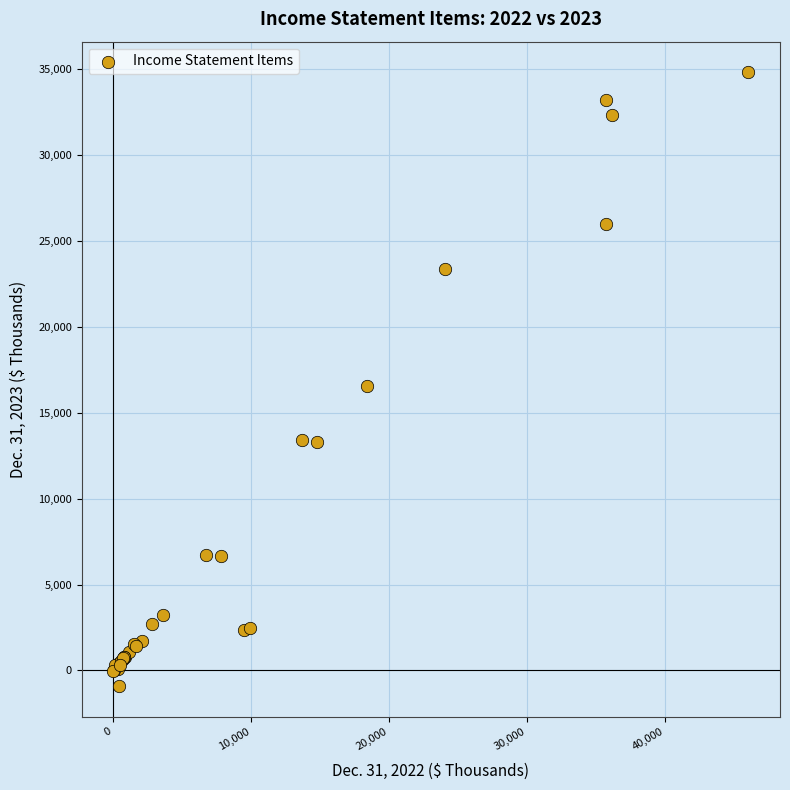

What Y value in the scatter plot is closest to 16962?

16536